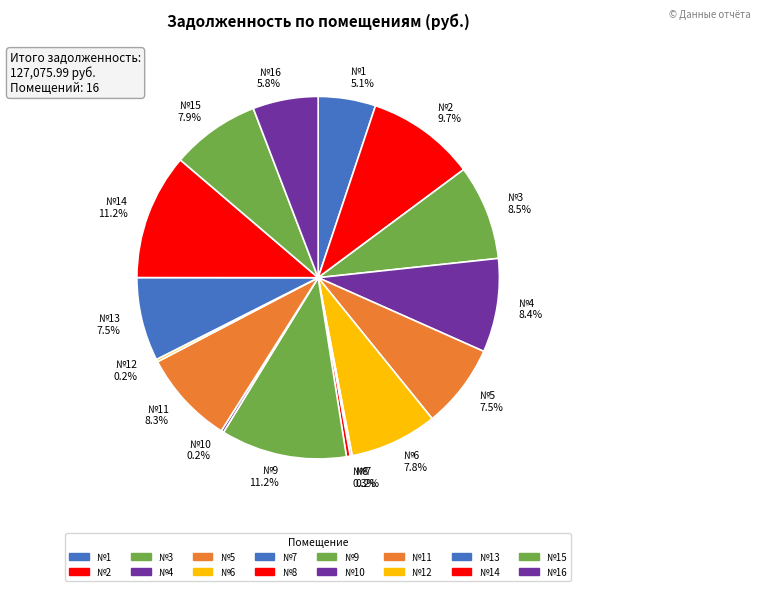

Which has a higher value, №1 5.1% or №3 8.5%?

№3 8.5%